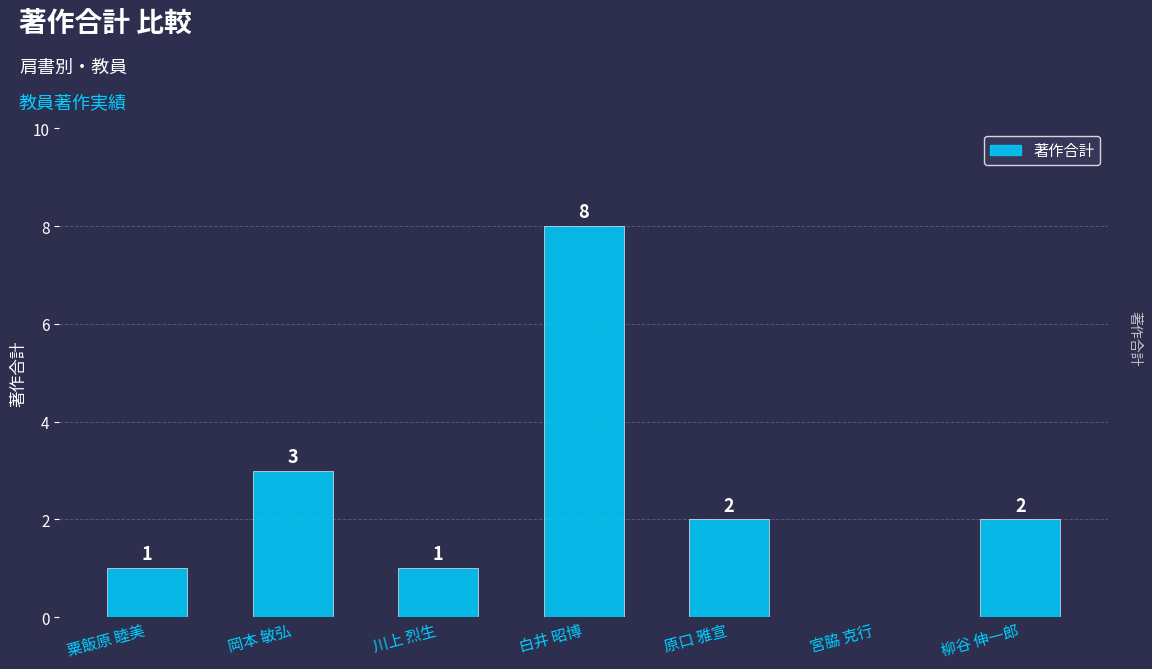

What is the ratio of the value at 川上 烈生 to the value at 柳谷 伸一郎?

0.5